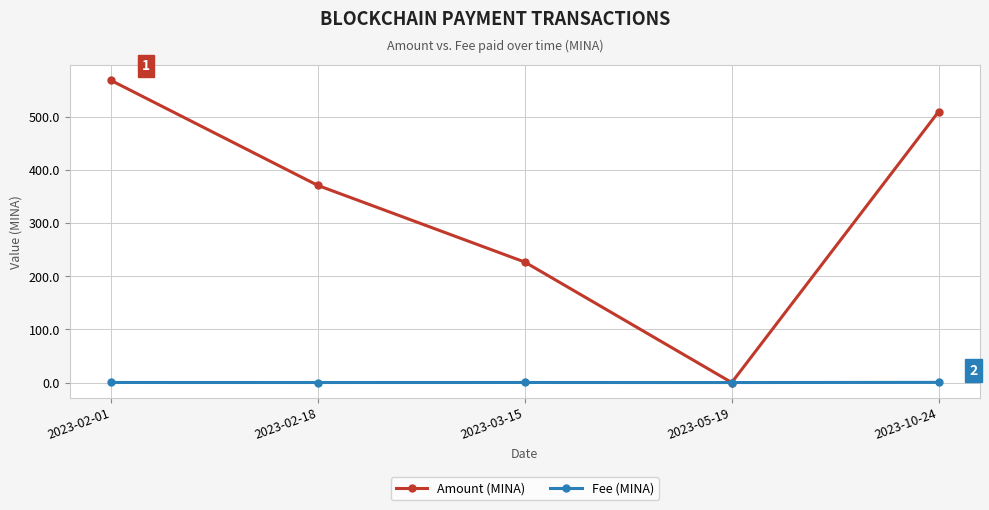

How many intersections are there between Amount (MINA) and Fee (MINA)?

2